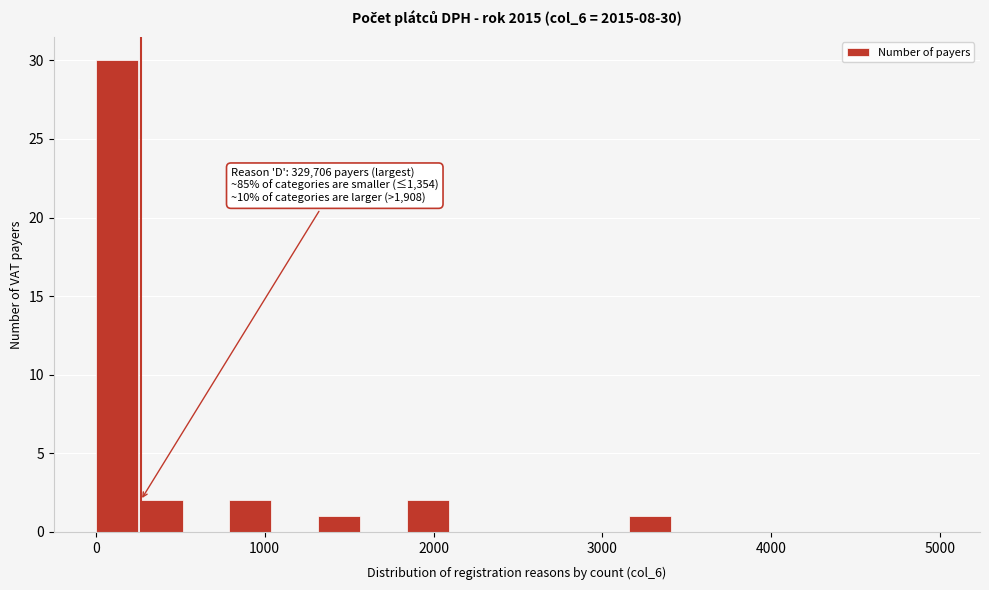

Around what value on the x-axis is the tallest bar? Give the approximate position of its centre, as read against the axis.

100